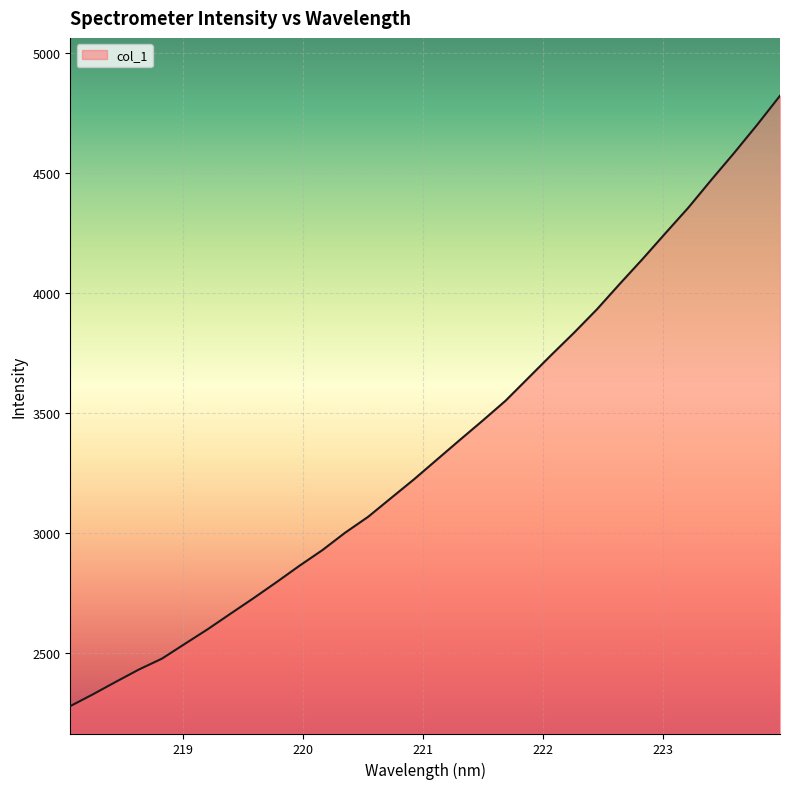

What is the minimum value shown in the chart?

2279.9